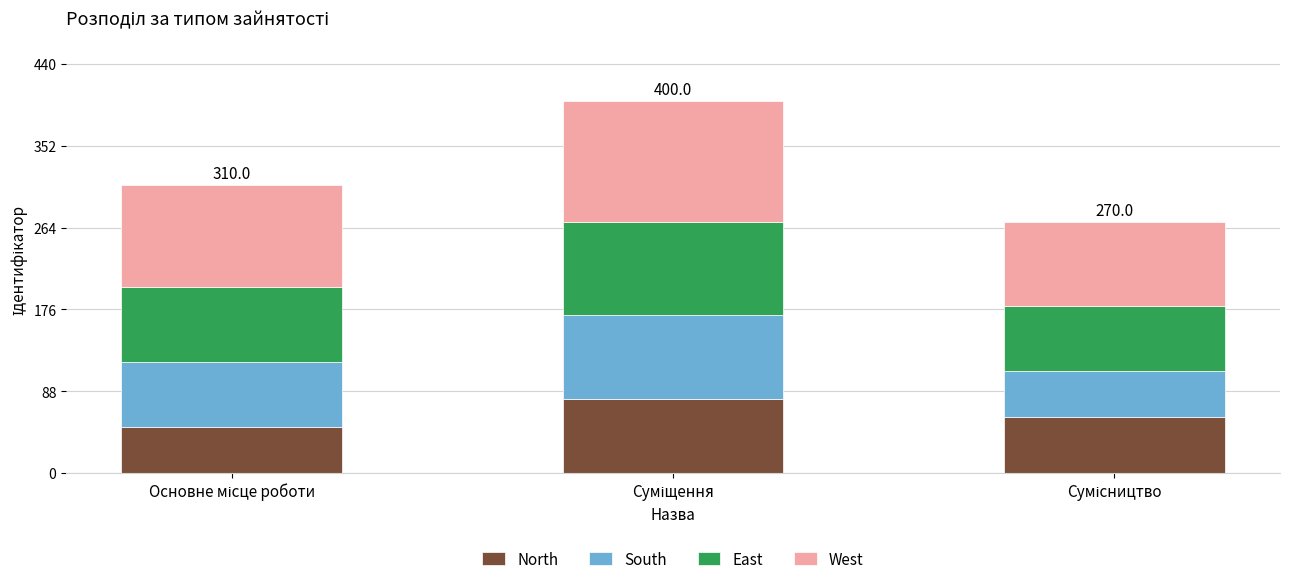

What is the sum of all North values?

190